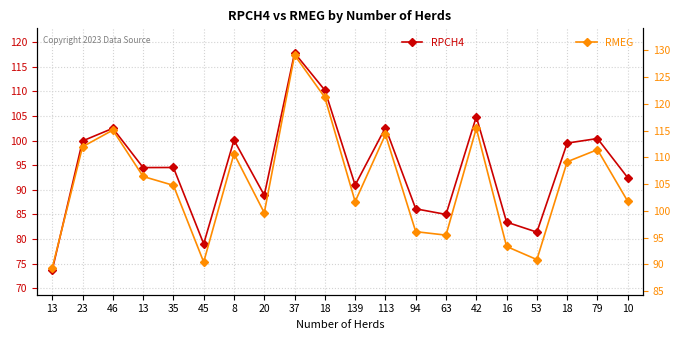

Where is the first local maximum for RPCH4?

46